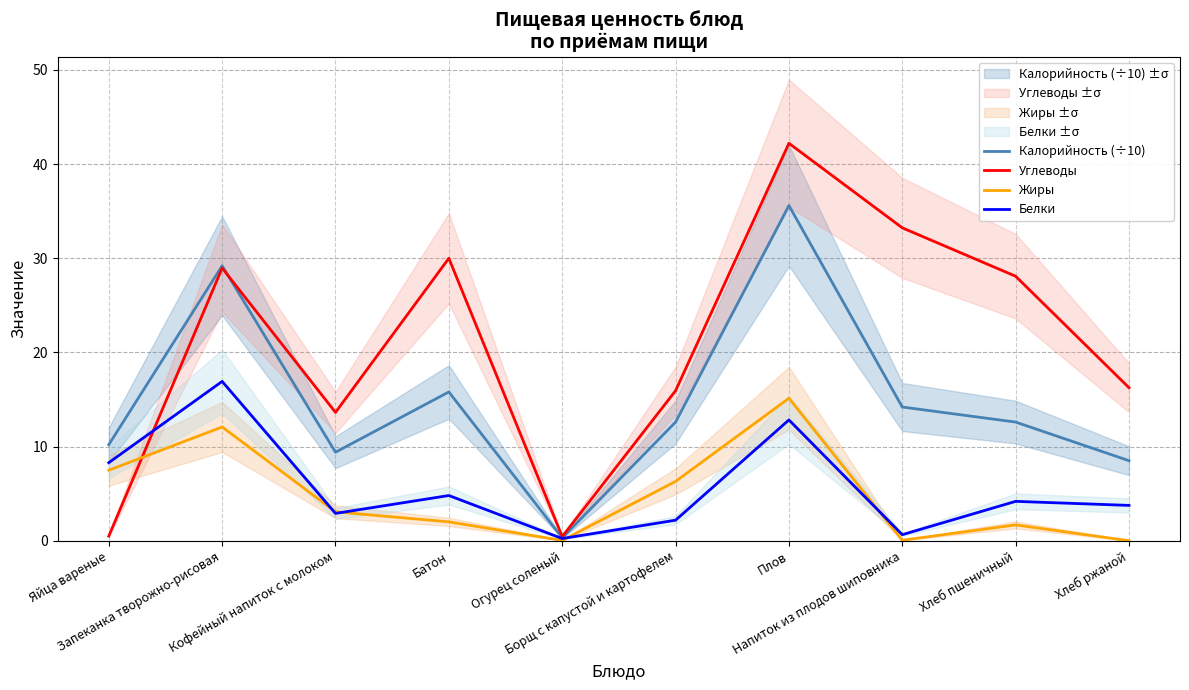

The Белки series shows 0.6 at Напиток из плодов шиповника. True or false?

True